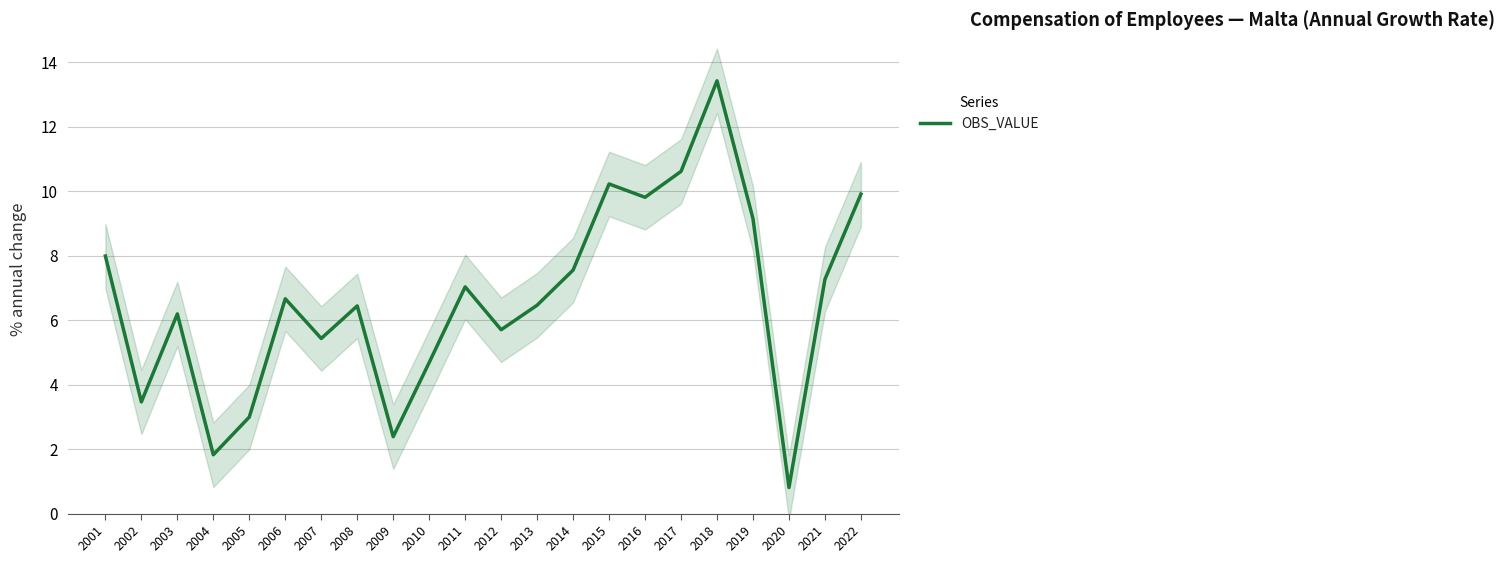

How many interior local valleys (lower than both neighbors) does the data have?

7